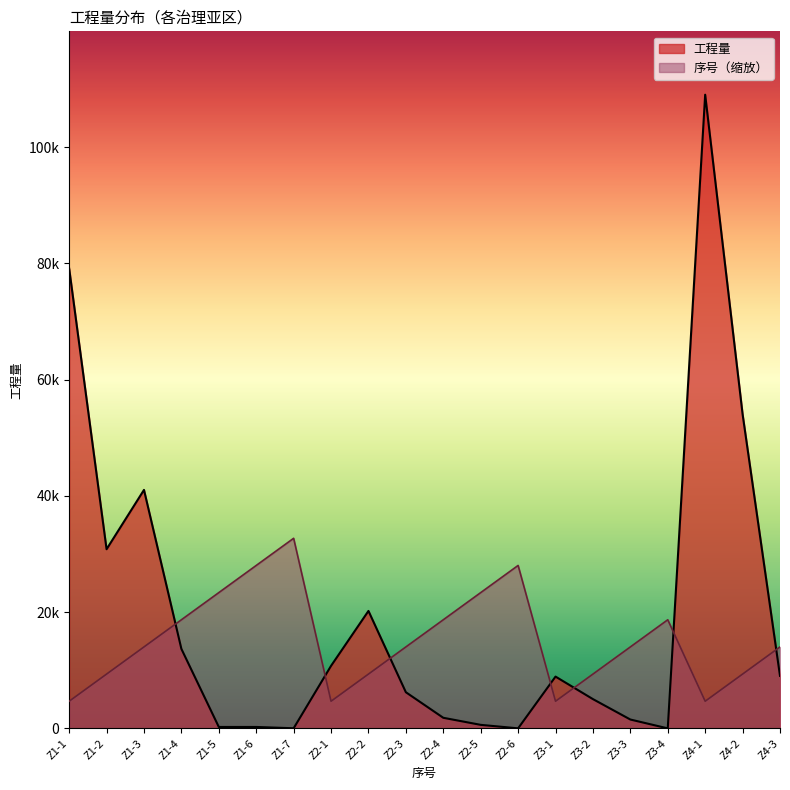

Reading right to left, what are all the values shown in this chart?

工程量: Z4-3=9039.0	Z4-2=54067.0	Z4-1=109040.0	Z3-4=2.1	Z3-3=1524.9	Z3-2=5037.0	Z3-1=8913.0	Z2-6=8.6	Z2-5=608.0	Z2-4=1824.0	Z2-3=6220.0	Z2-2=20211.0	Z2-1=10759.0	Z1-7=20.5	Z1-6=246.0	Z1-5=246.0	Z1-4=13679.0	Z1-3=41038.0	Z1-2=30829.0	Z1-1=79144.0
序号: Z4-3=14019.4	Z4-2=9346.3	Z4-1=4673.1	Z3-4=18692.6	Z3-3=14019.4	Z3-2=9346.3	Z3-1=4673.1	Z2-6=28038.9	Z2-5=23365.7	Z2-4=18692.6	Z2-3=14019.4	Z2-2=9346.3	Z2-1=4673.1	Z1-7=32712.0	Z1-6=28038.9	Z1-5=23365.7	Z1-4=18692.6	Z1-3=14019.4	Z1-2=9346.3	Z1-1=4673.1